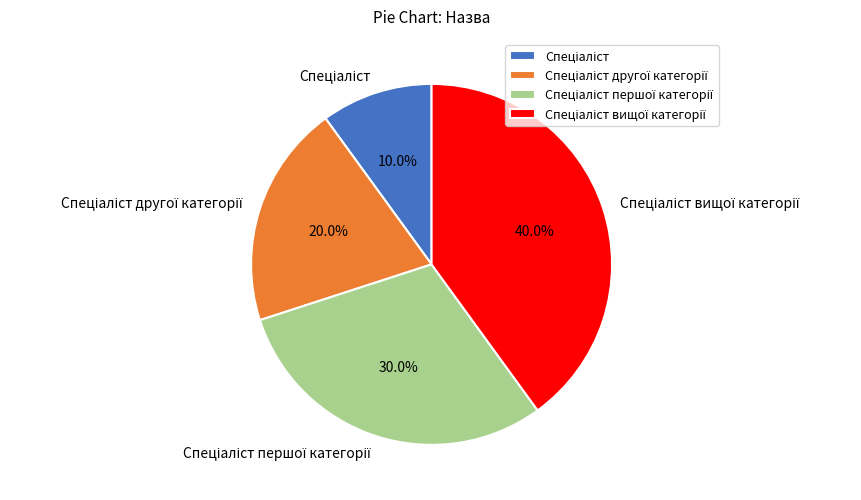

Is there any slice that represents more than half of the pie?

No